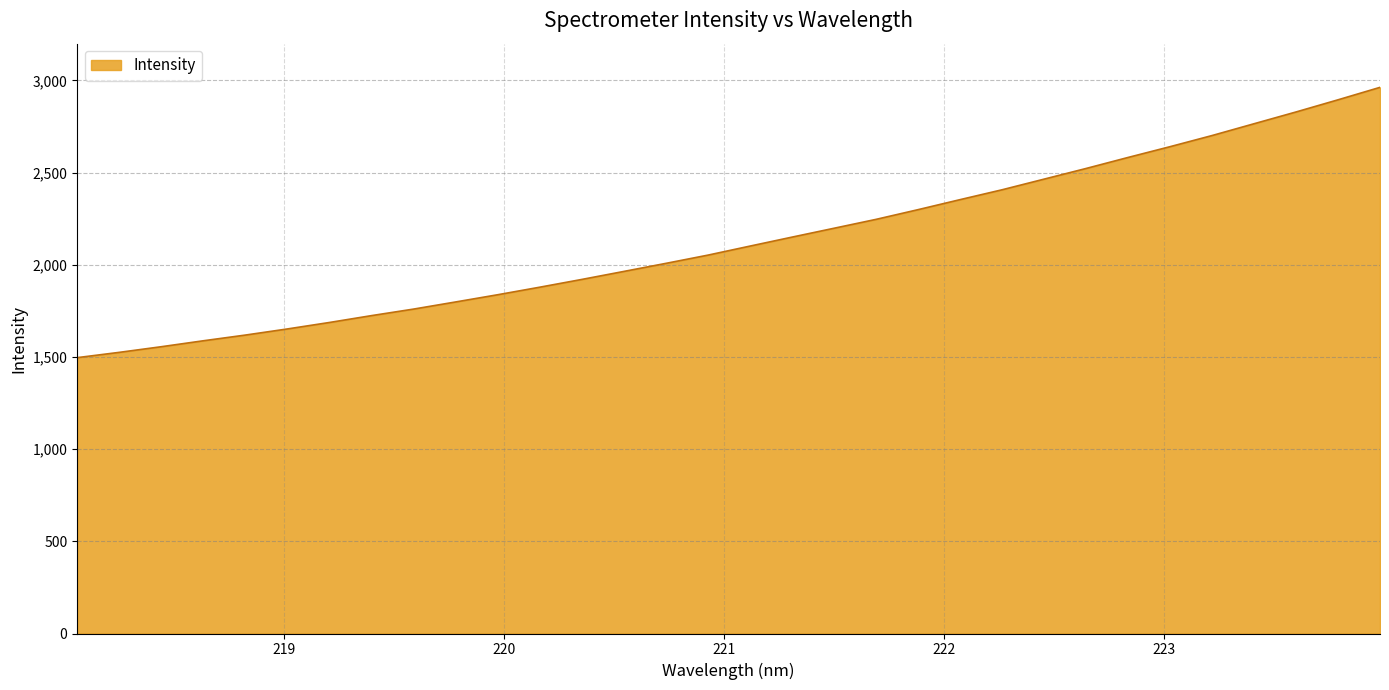

True or false: there are more than 2 points higher than both neighbors.

False